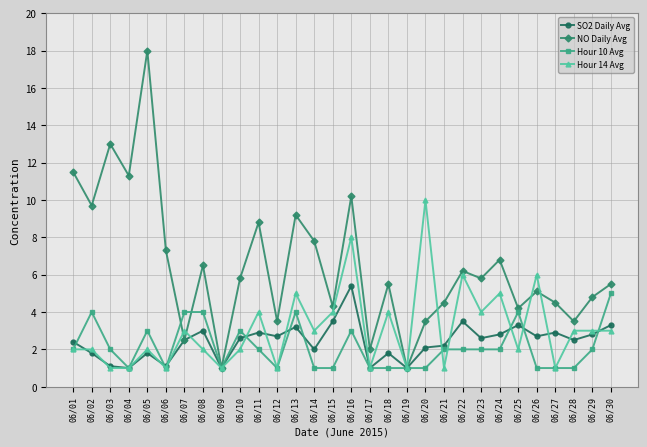

What is the maximum value shown in the chart?

18.0